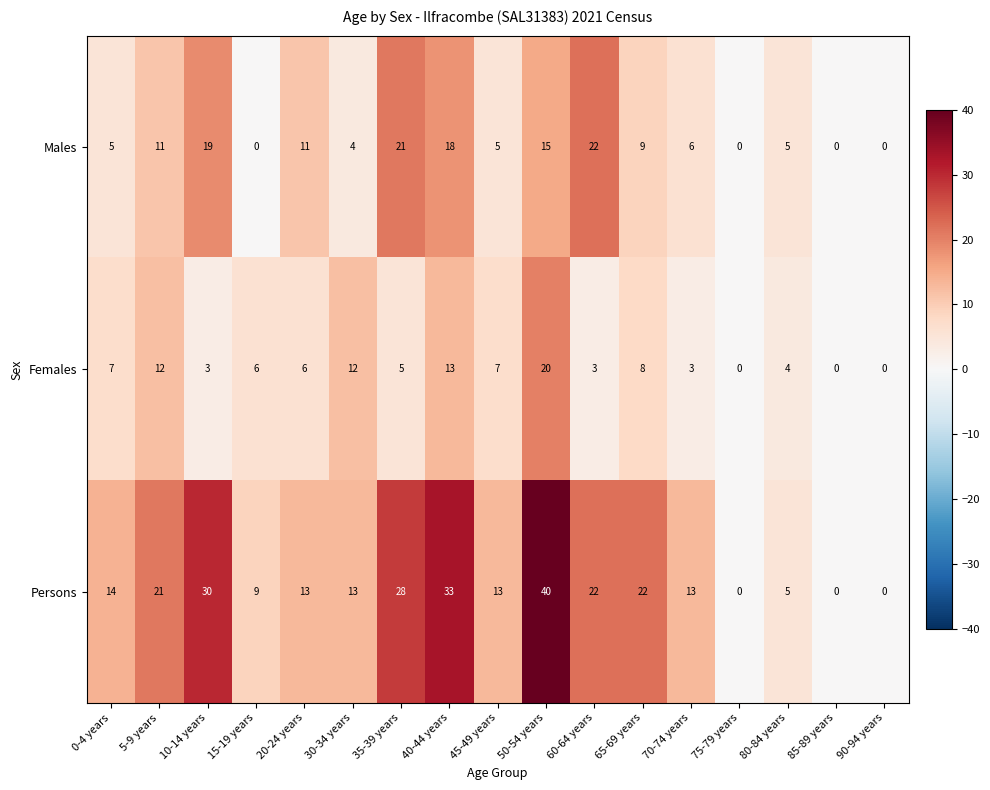

Is it true that Females equals 7 at 0-4 years?

True